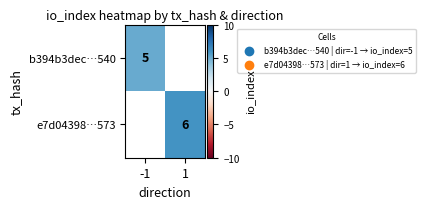

At which category does the chart reach its minimum across all series?

-1